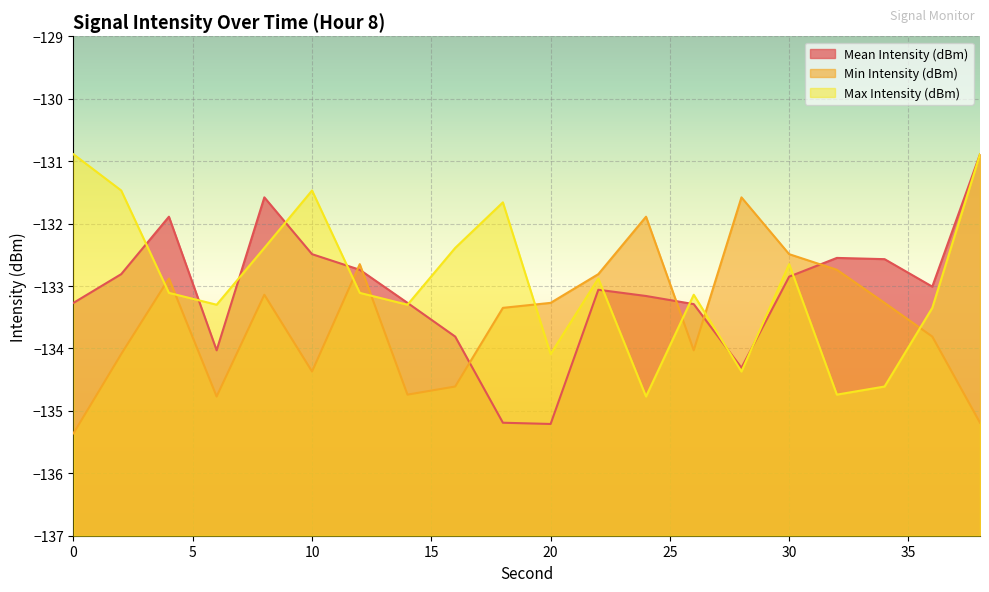

Where do Min Intensity (dBm) and Max Intensity (dBm) first cross each other?

2 and 4